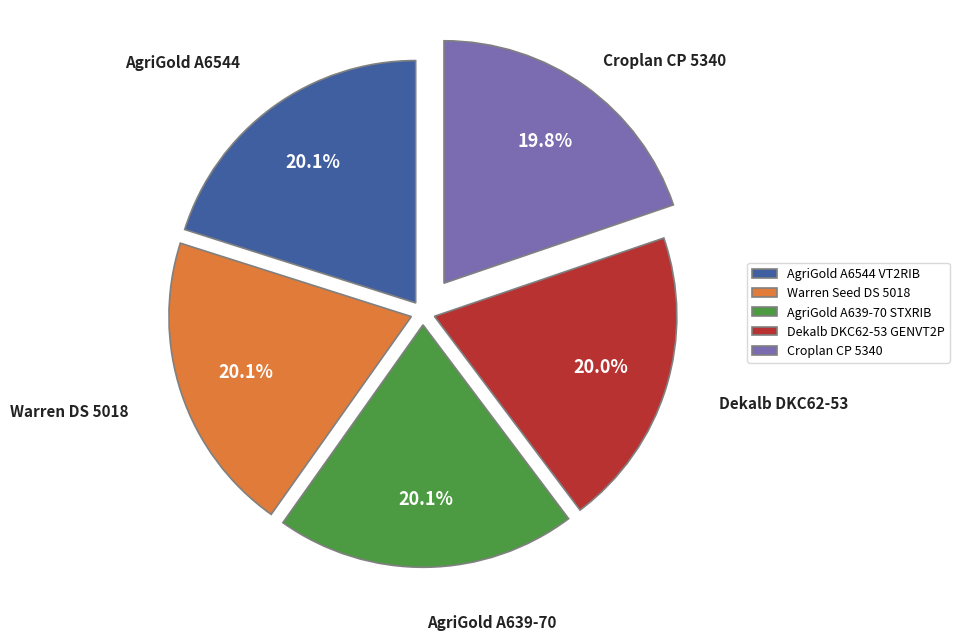

To the nearest percent, what is the combined percentage of Croplan CP 5340 and AgriGold A639-70 STXRIB?

40%